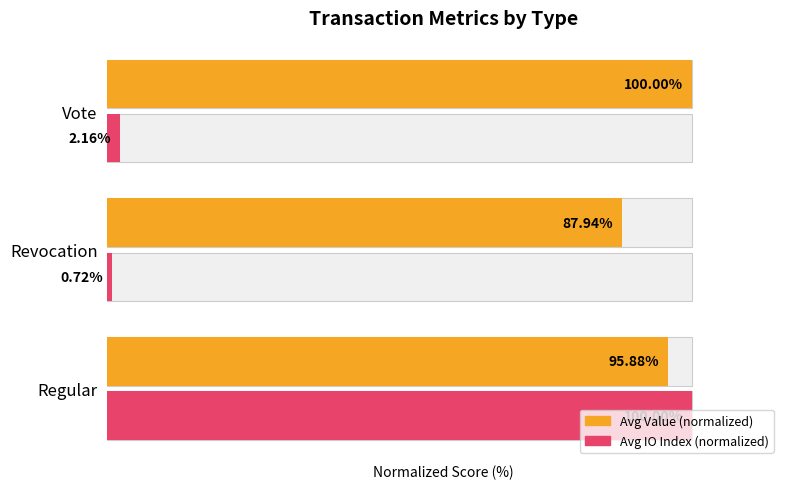

What is the difference between the second highest and minimum values in the Avg Value (normalized) series?

7.9